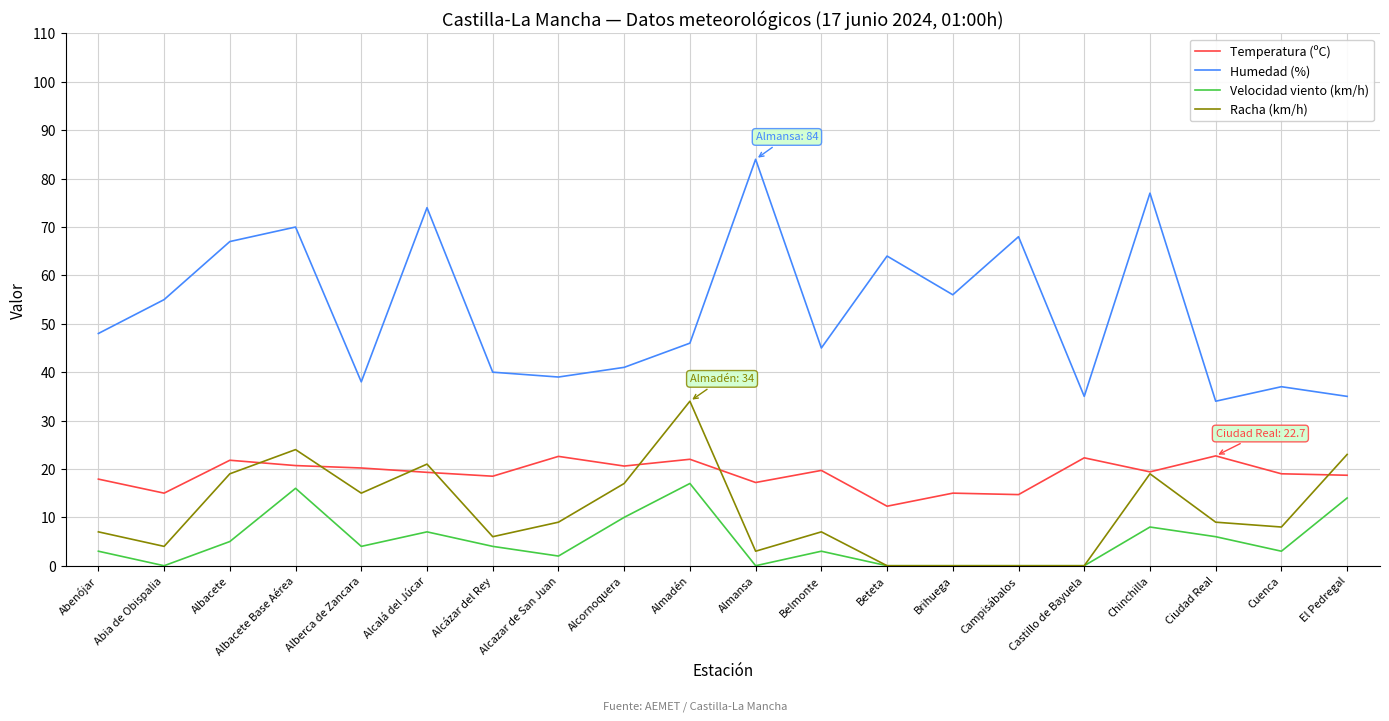

At which category is the sum across all series the highest?

Albacete Base Aérea